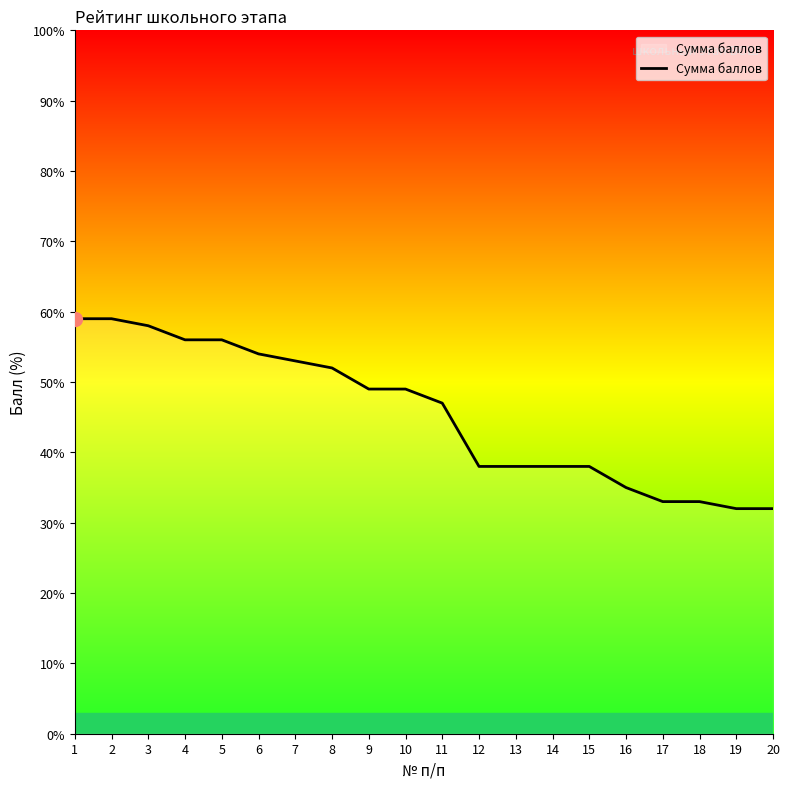

Reading left to right, extract all data points from this chart.

1=59.0	2=59.0	3=58.0	4=56.0	5=56.0	6=54.0	7=53.0	8=52.0	9=49.0	10=49.0	11=47.0	12=38.0	13=38.0	14=38.0	15=38.0	16=35.0	17=33.0	18=33.0	19=32.0	20=32.0